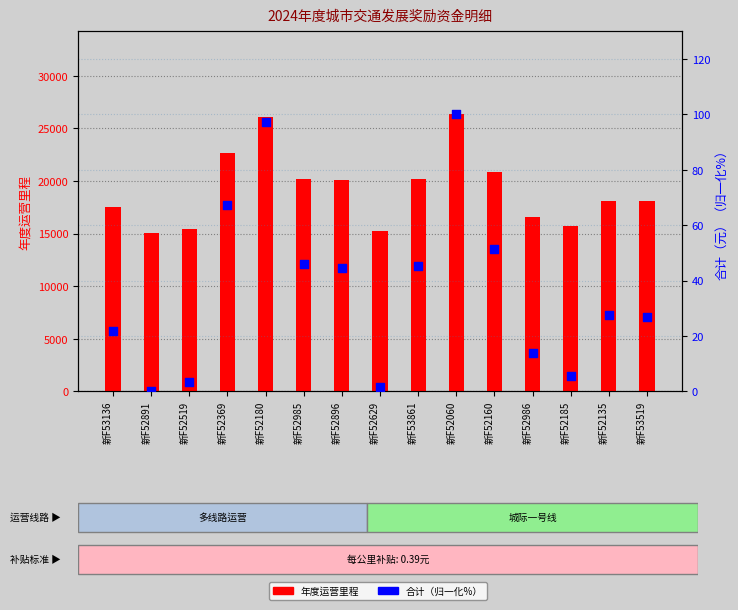

At which category is the sum across all series the highest?

新F52060